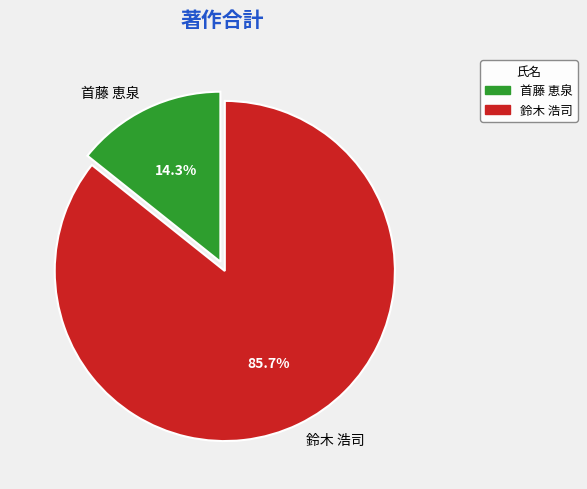

To the nearest percent, what portion does 首藤 恵泉 represent?

14%